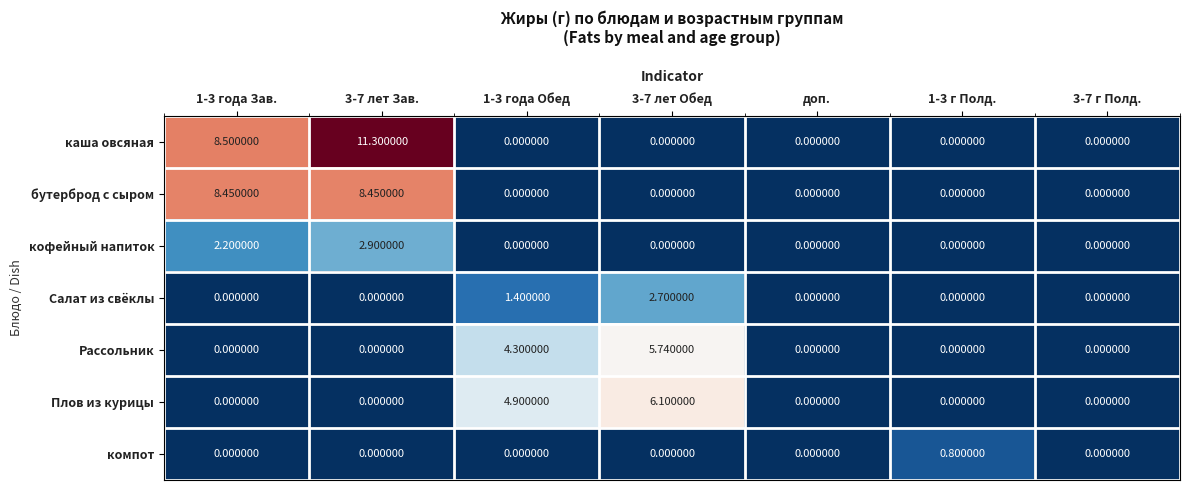

Rank the series by their maximum value, from highest to lowest.

каша овсяная, бутерброд с сыром, Плов из курицы, Рассольник, кофейный напиток, Салат из свёклы, компот